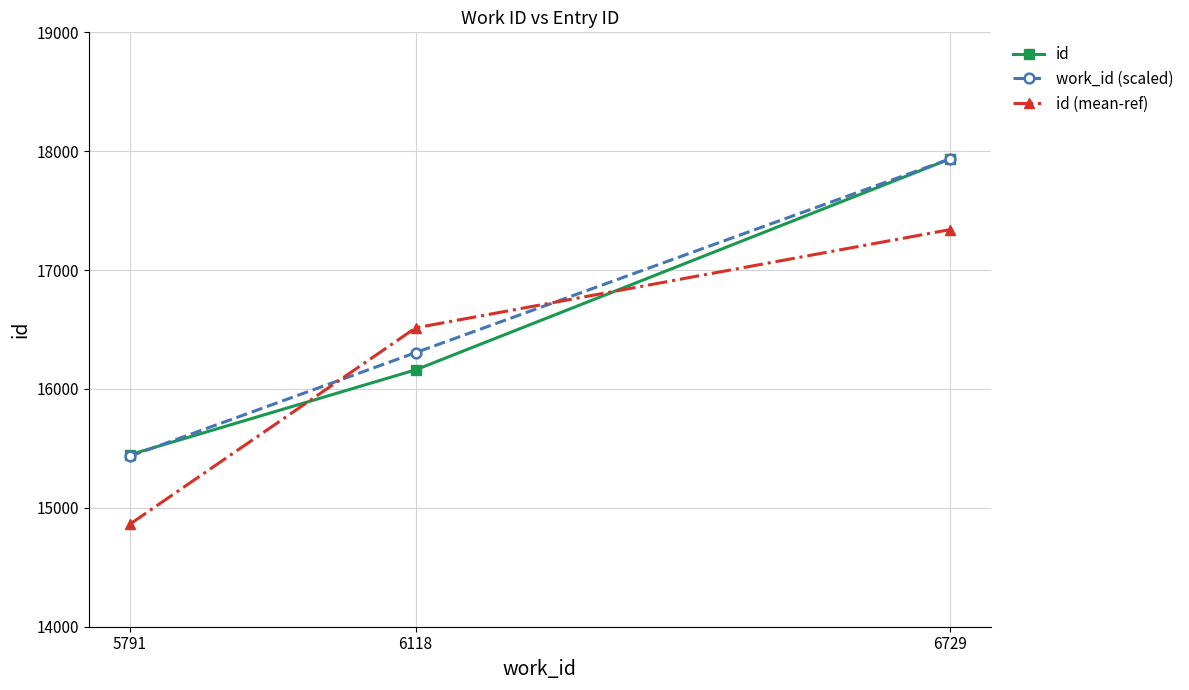

At which label is id closest to 16690?

6118